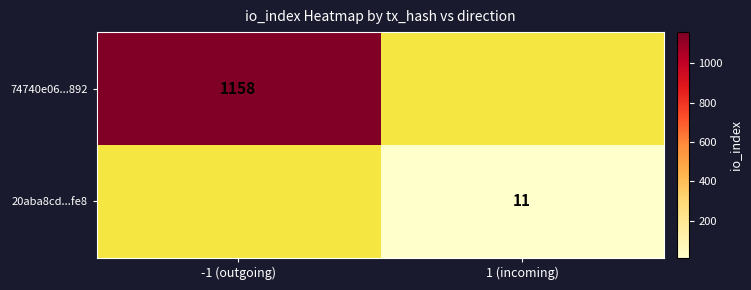

Is the value of 74740e06...892 at -1 (outgoing) greater than the value of 20aba8cd...fe8 at 1 (incoming)?

Yes